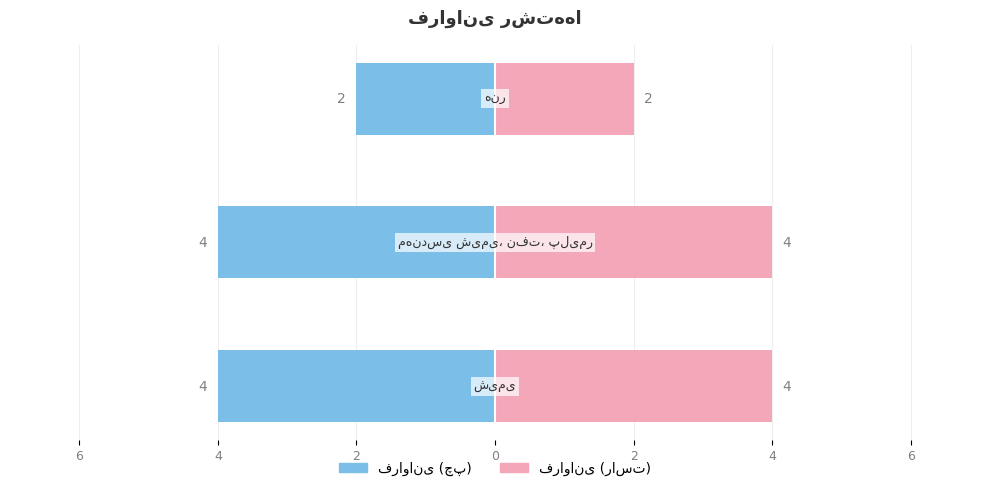

Reading left to right, list all the values displayed in this chart.

4	4	2